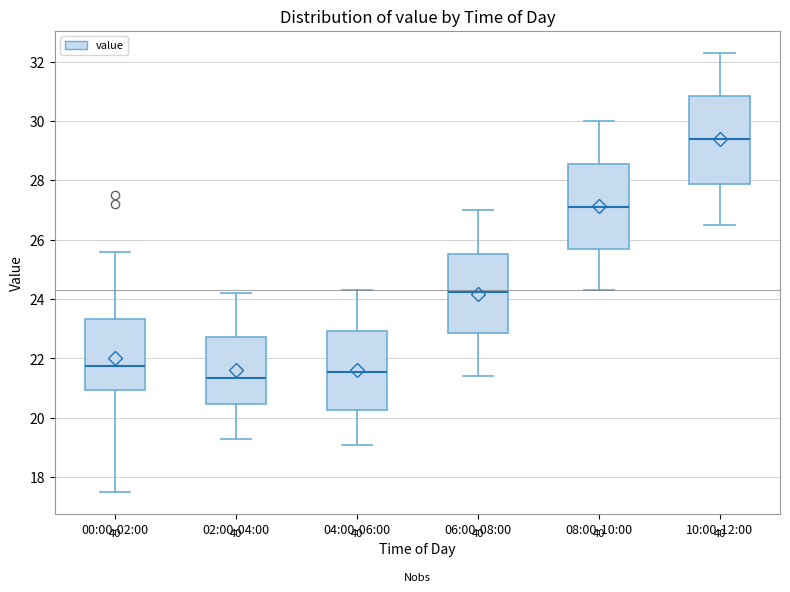

Where is the upper edge of the box for 02:00-04:00 on the y-axis? The values are not printed on the chart, so give them approximately, as read against the axis.

22.8